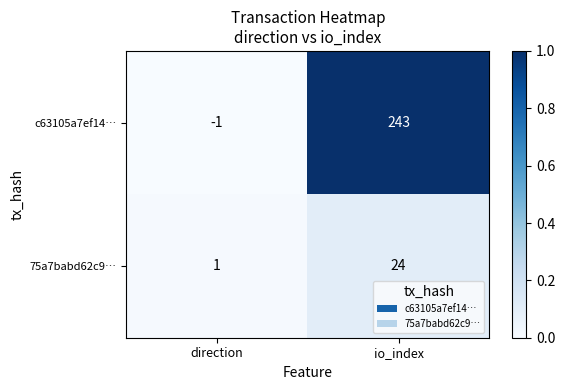

At direction, list the series in order from largest to smallest.

75a7babd62c9…, c63105a7ef14…